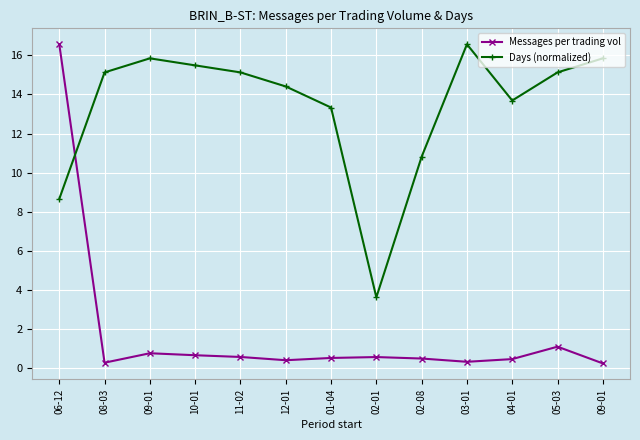

How many categories are shown in the chart?

13